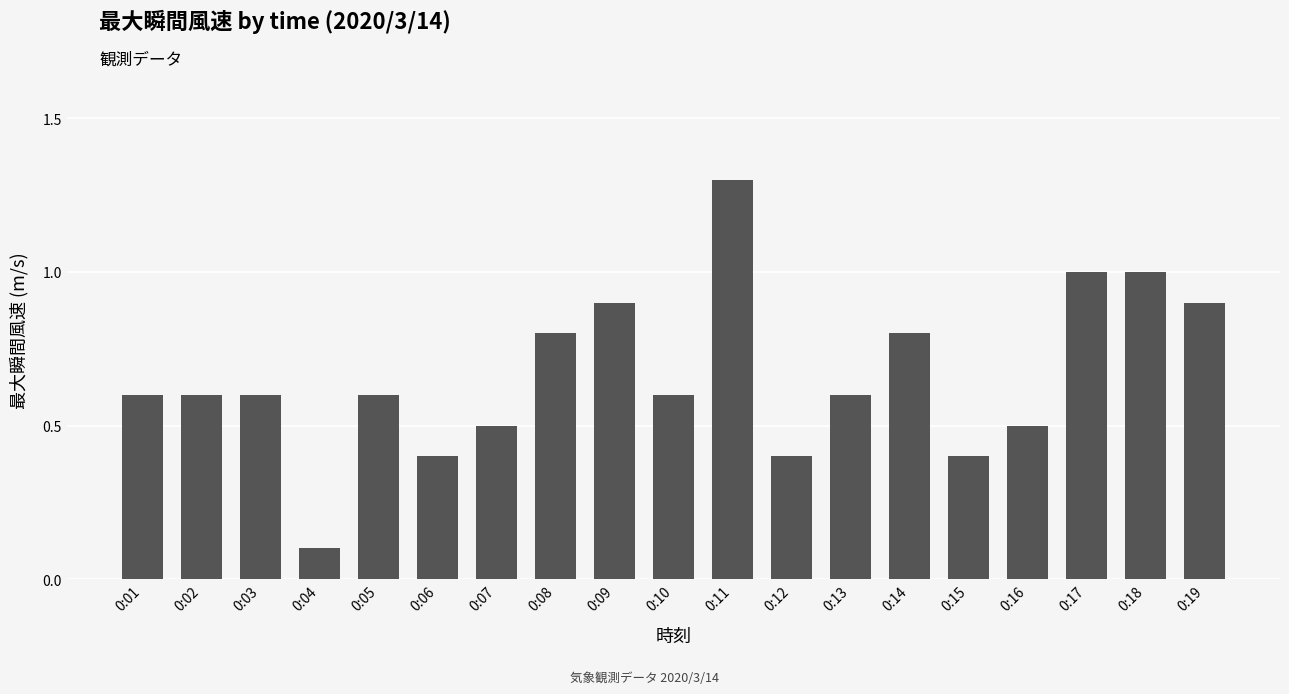

Reading left to right, what are all the values shown in this chart?

0.6	0.6	0.6	0.1	0.6	0.4	0.5	0.8	0.9	0.6	1.3	0.4	0.6	0.8	0.4	0.5	1.0	1.0	0.9